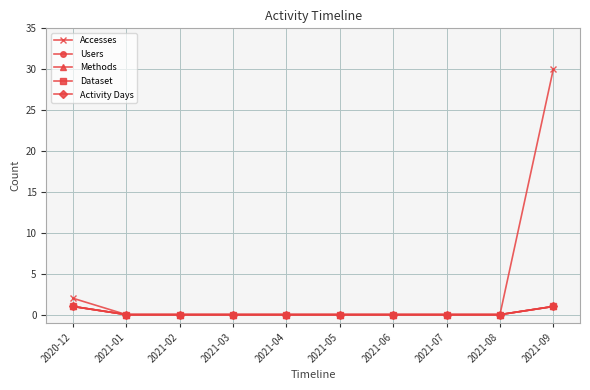

Where is Users nearest to the value 0?

2021-01